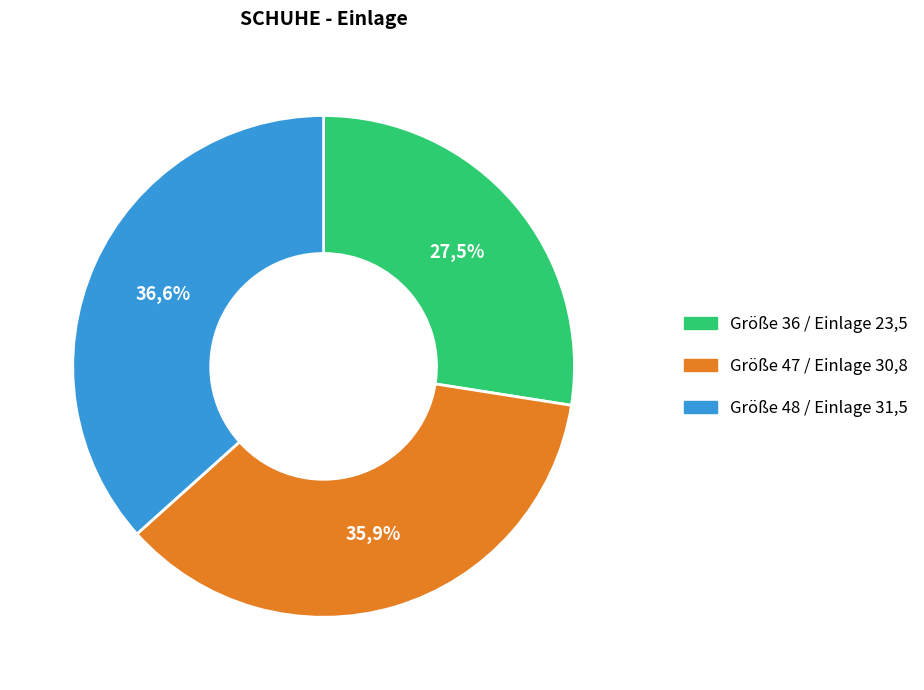

What percentage is the 23,5 slice, to the nearest percent?

27%